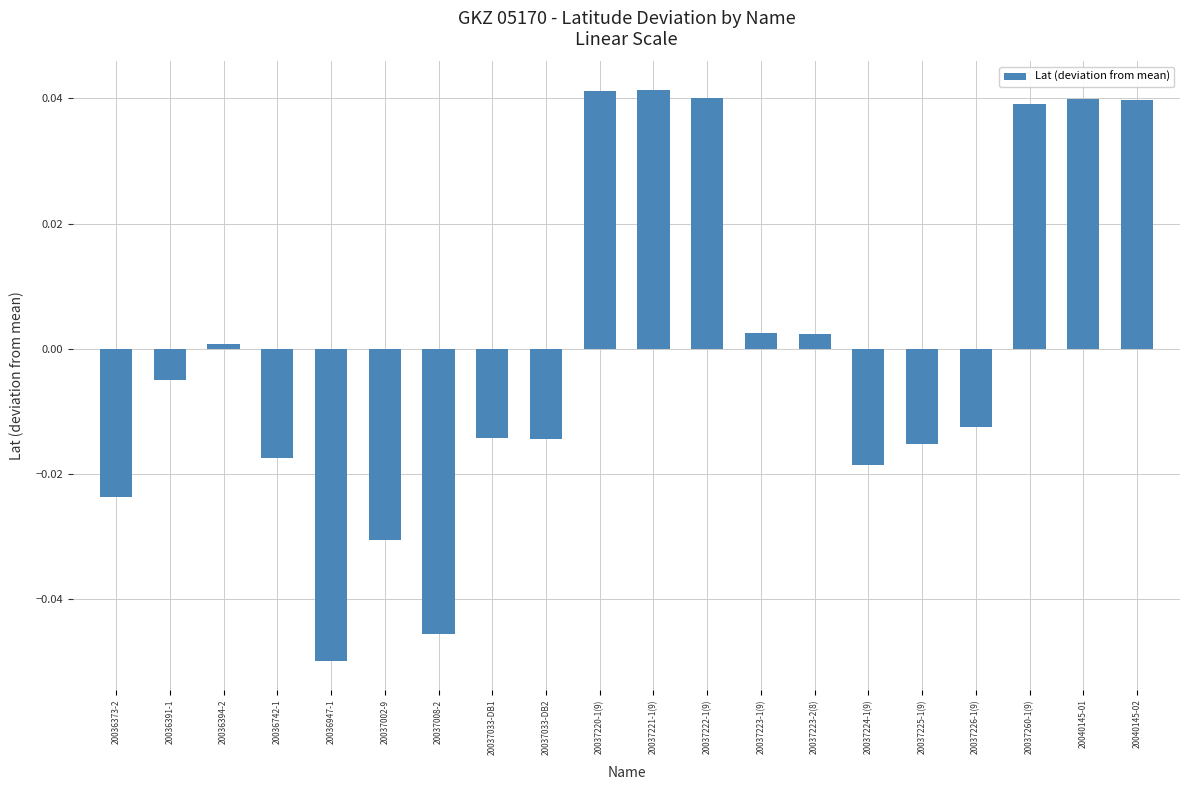

Which label corresponds to the smallest value in the chart?

20036947-1